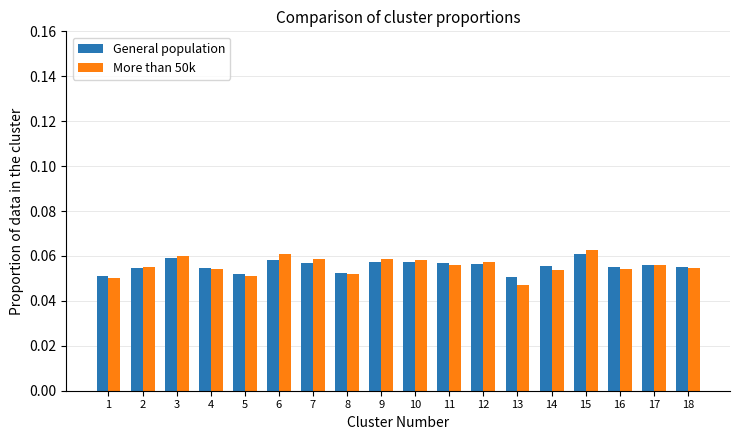

At how many categories does at least one series exceed 0?

18